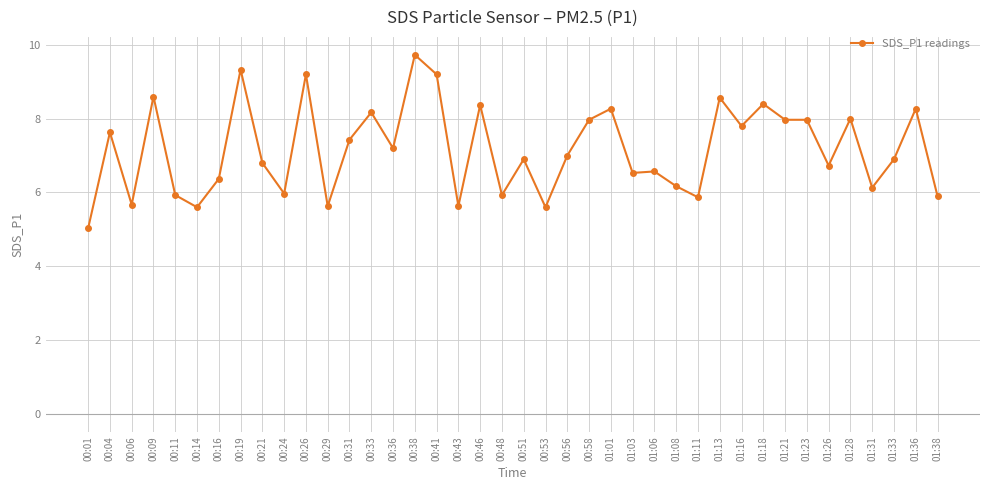

What position from the right is 01:13?

11